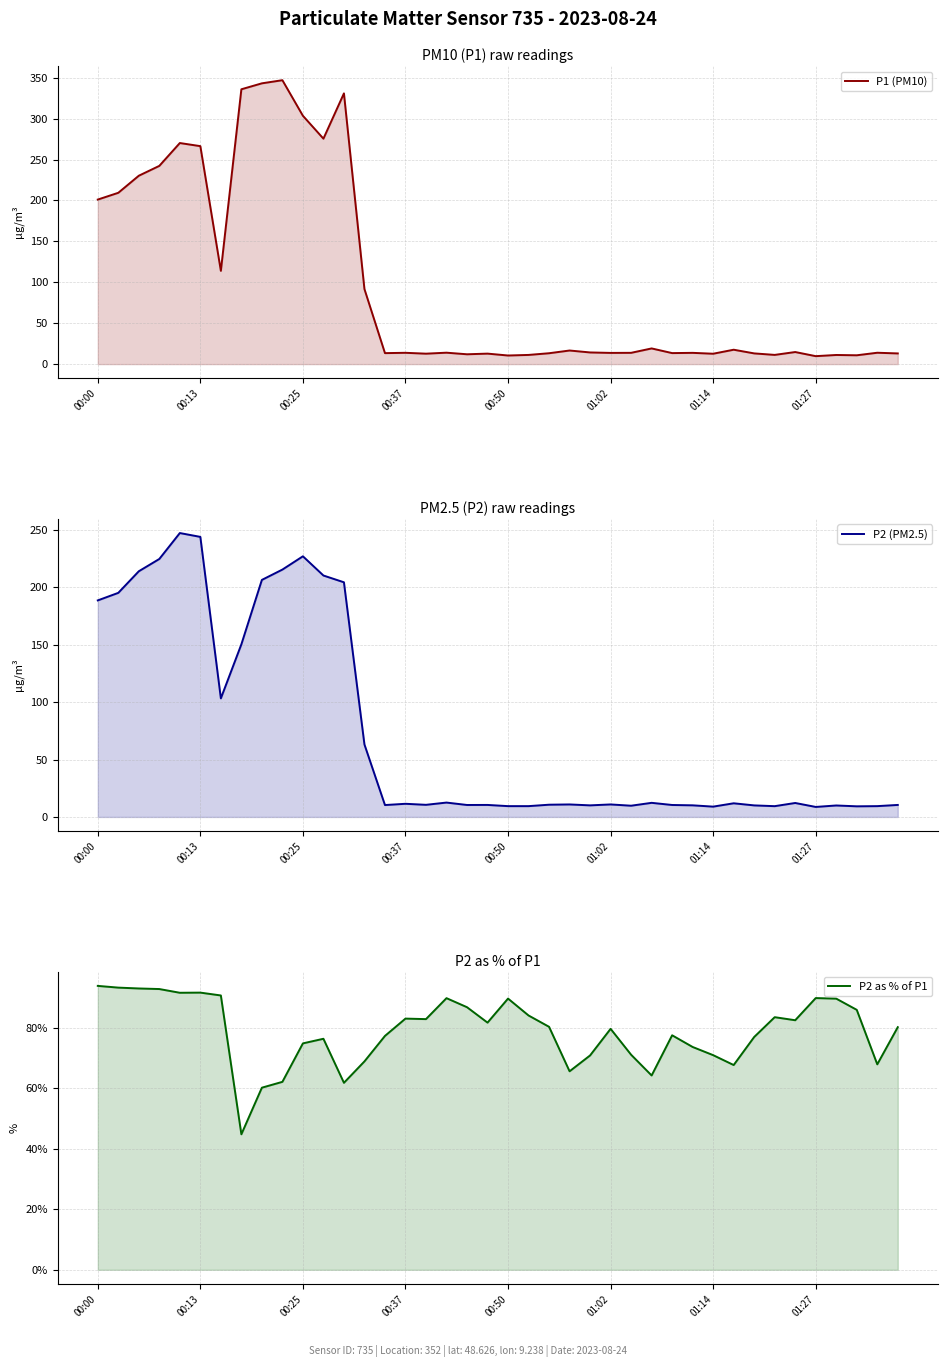

List the series in order of their peak value, lowest first.

P2 as % of P1, P2 (PM2.5), P1 (PM10)